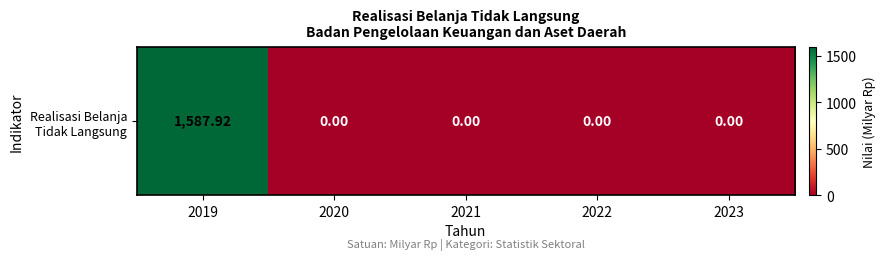

True or false: the data shows 663.0 at 2020.

False